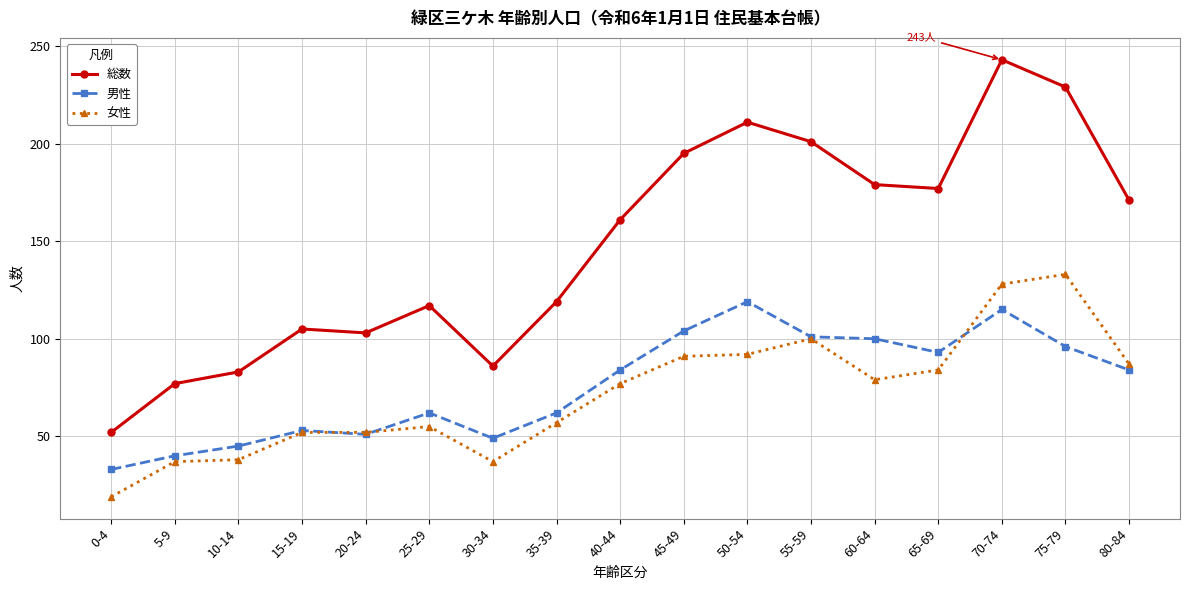

True or false: 女性 and 総数 intersect in this chart.

False